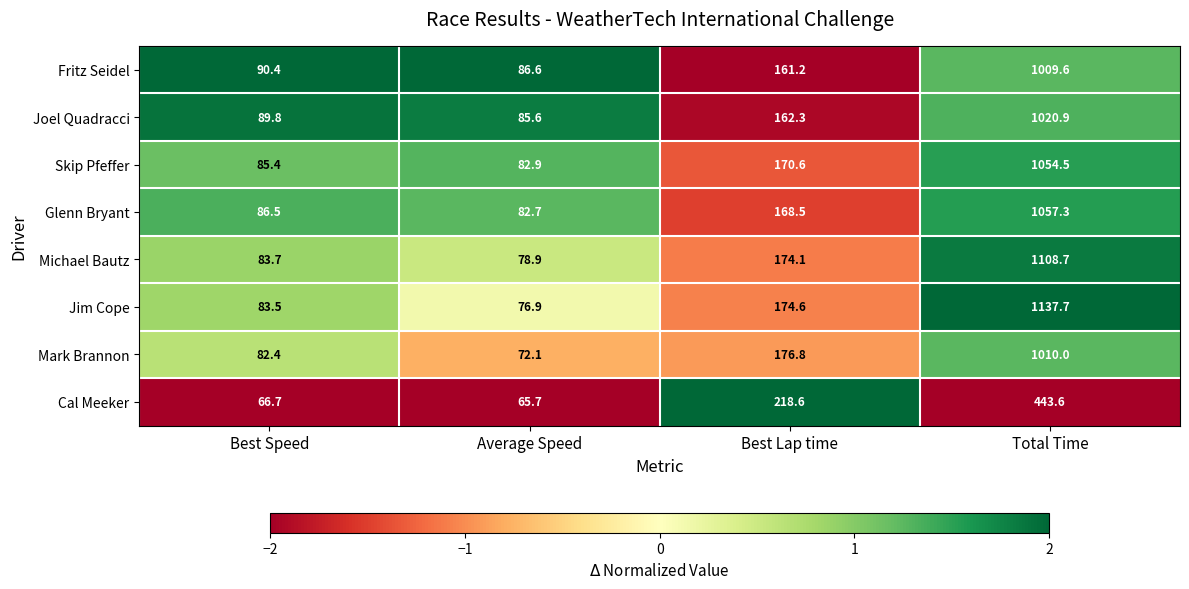

The Michael Bautz series shows 66.1 at Best Lap time. True or false?

False